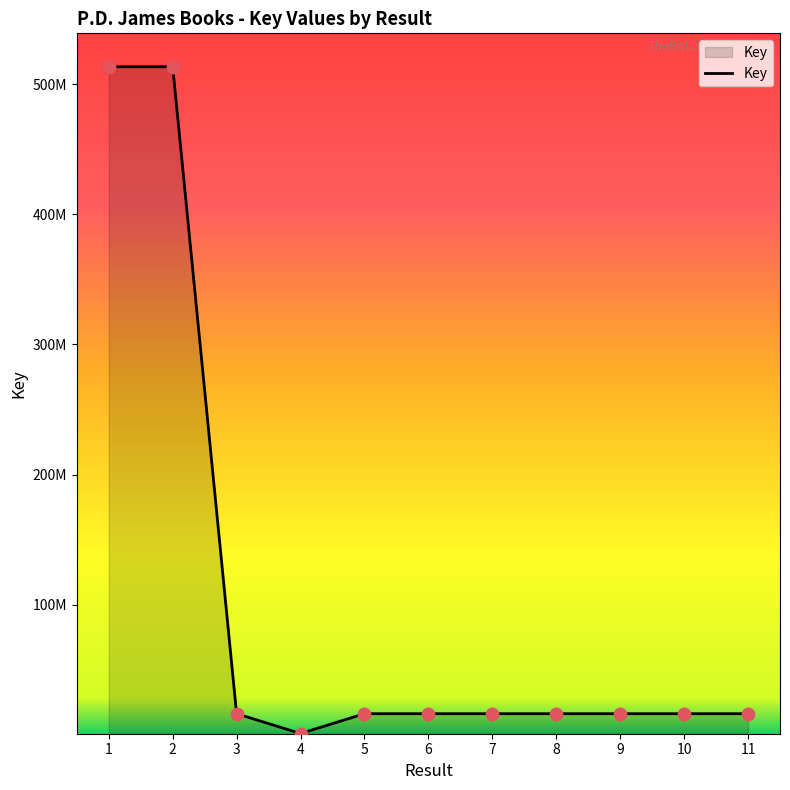

Approximately how many times larger is the value at 6 compared to 10?

1.0